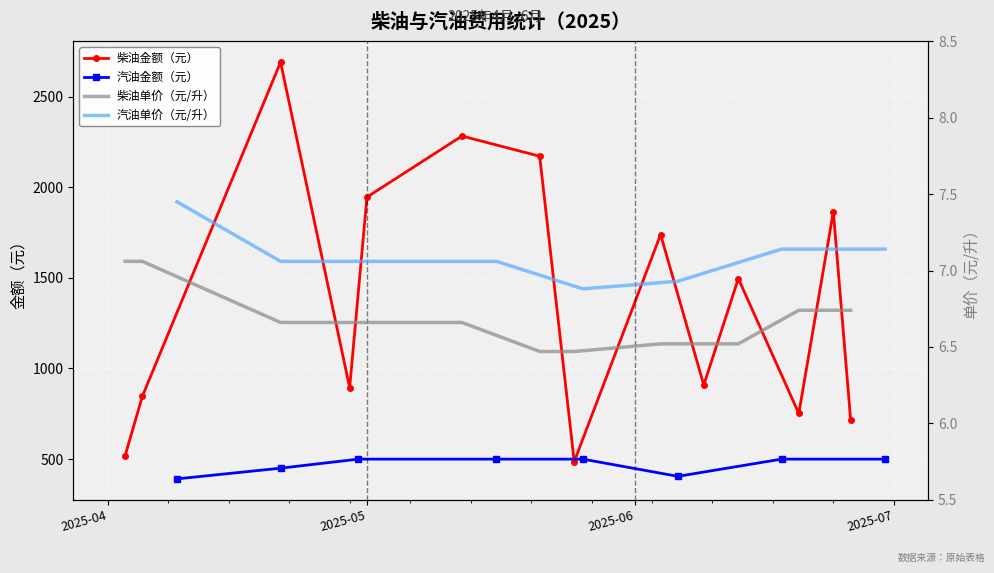

How many interior local valleys does the 柴油金额（元） series have?

4